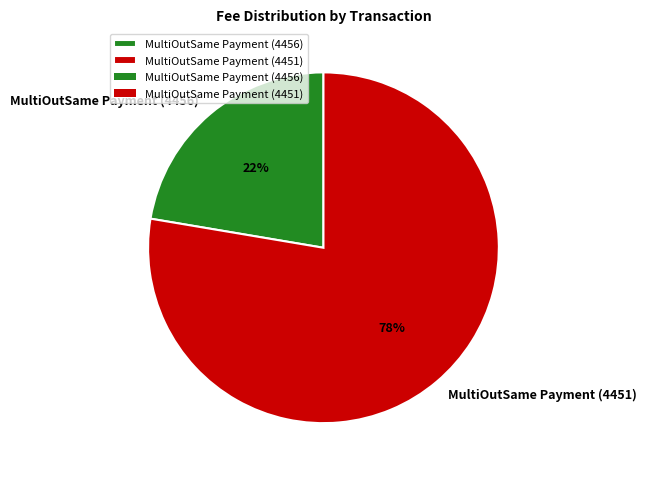

The MultiOutSame Payment (4456) slice represents 16% of the pie. True or false?

False